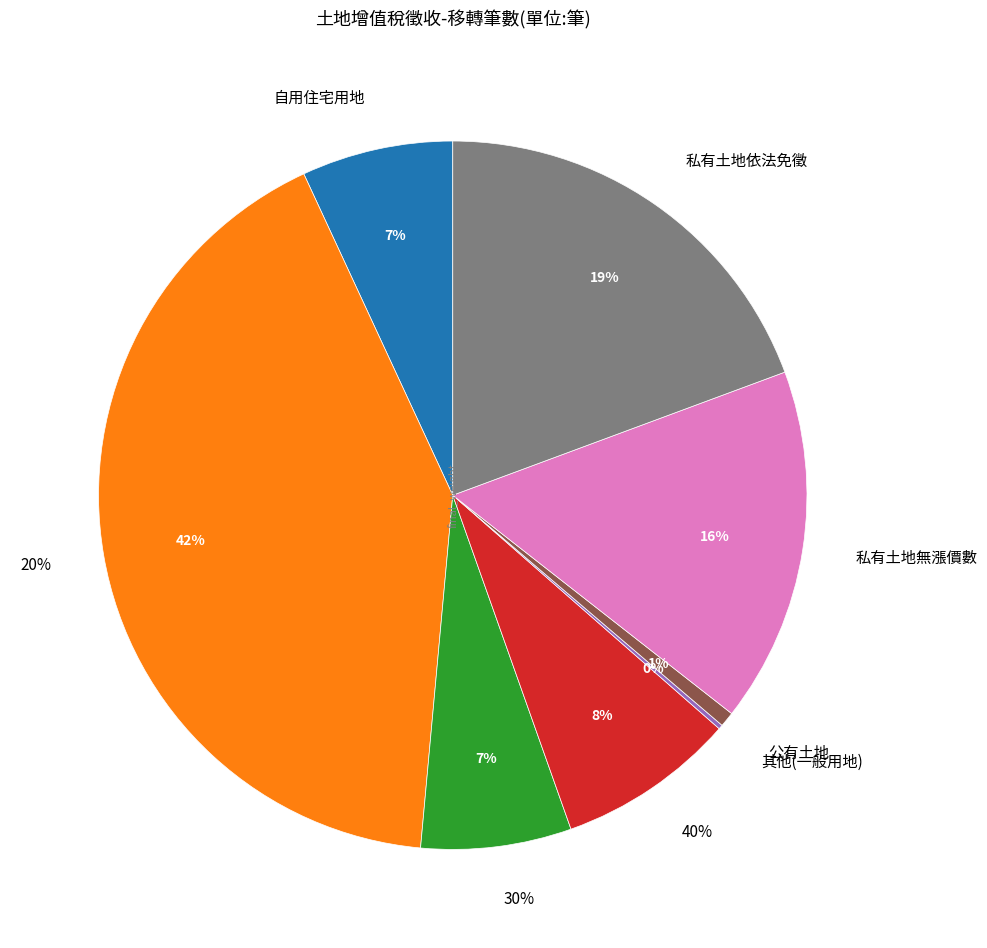

What percentage do 私有土地依法免徵 and 私有土地無漲價數 together represent?

35.6%